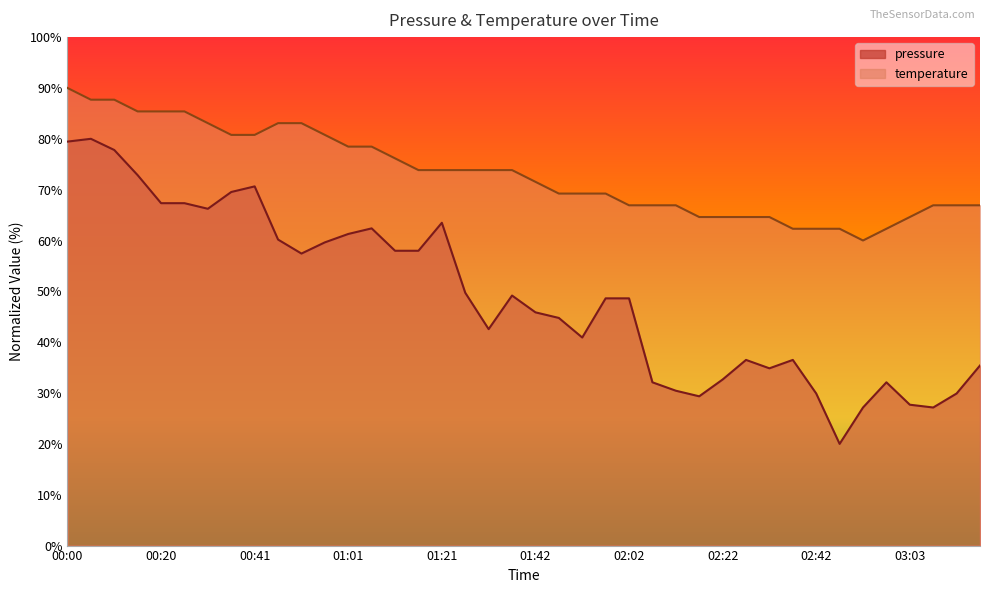

How many lines are shown in the chart?

2